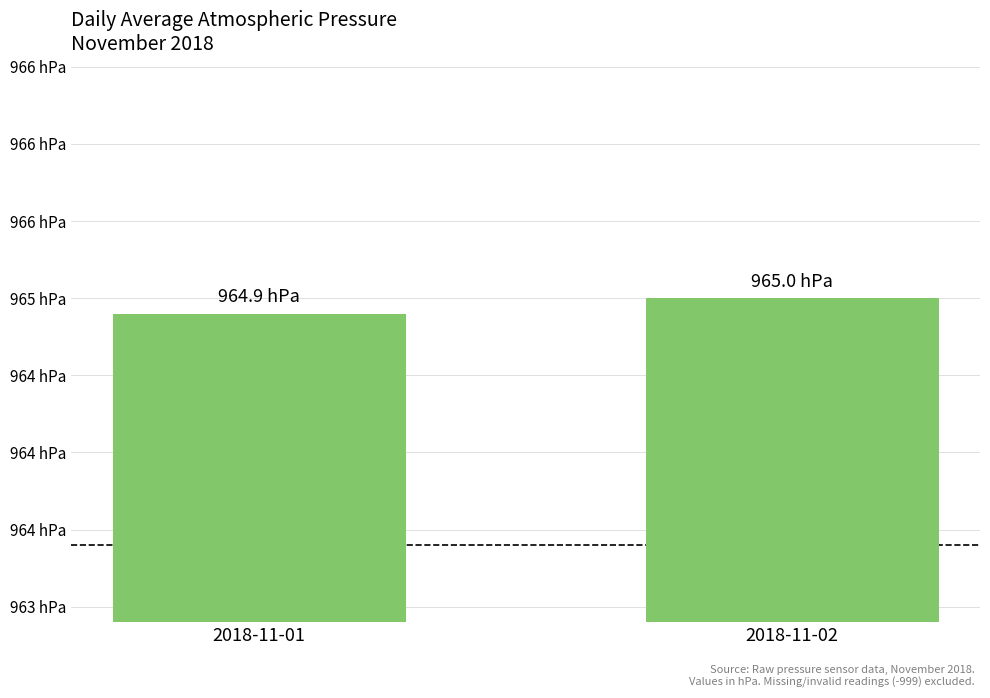

What is the difference between the values at 2018-11-02 and 2018-11-01?

0.1